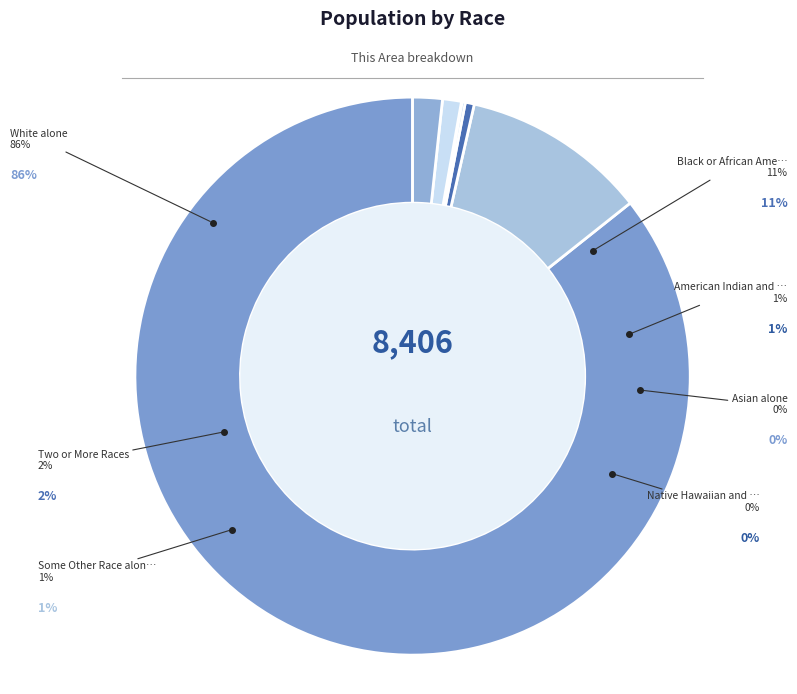

Approximately how many times larger is the value at Native Hawaiian and Other Pacific compared to American Indian and Alaska Native?

0.1